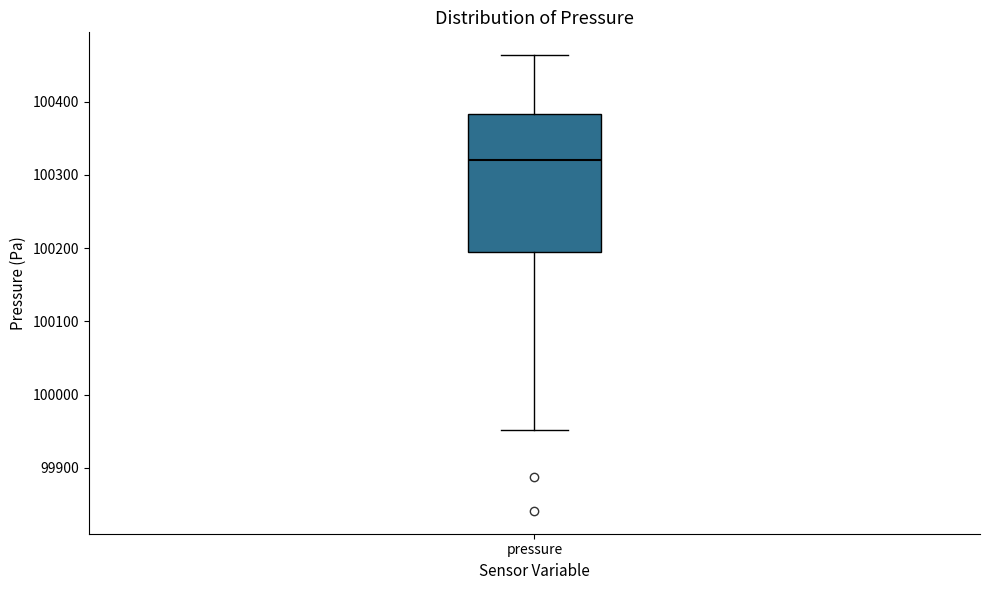

Where does the median line of the box for pressure sit on the y-axis? The values are not printed on the chart, so give them approximately, as read against the axis.

100320